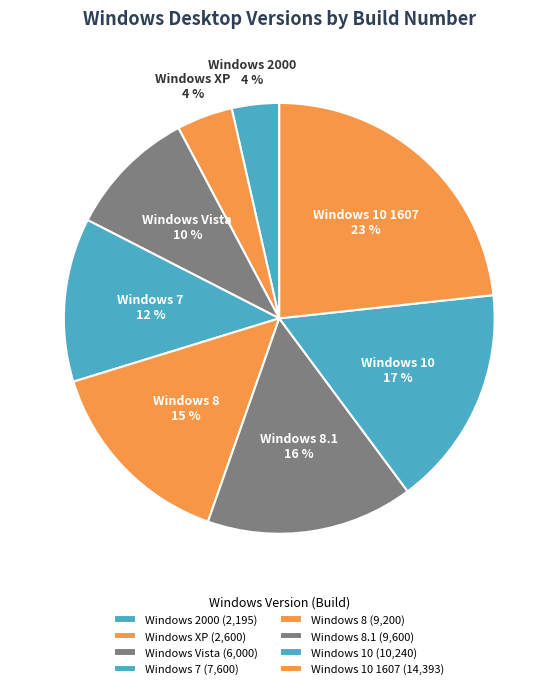

Combined, do Windows 2000 and Windows 8.1 account for over 50%?

No